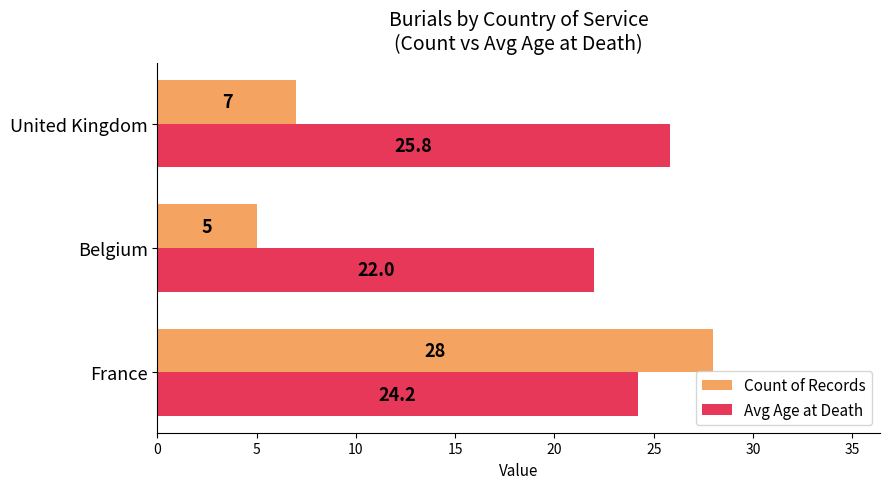

How many data points in Count of Records are less than 7?

1